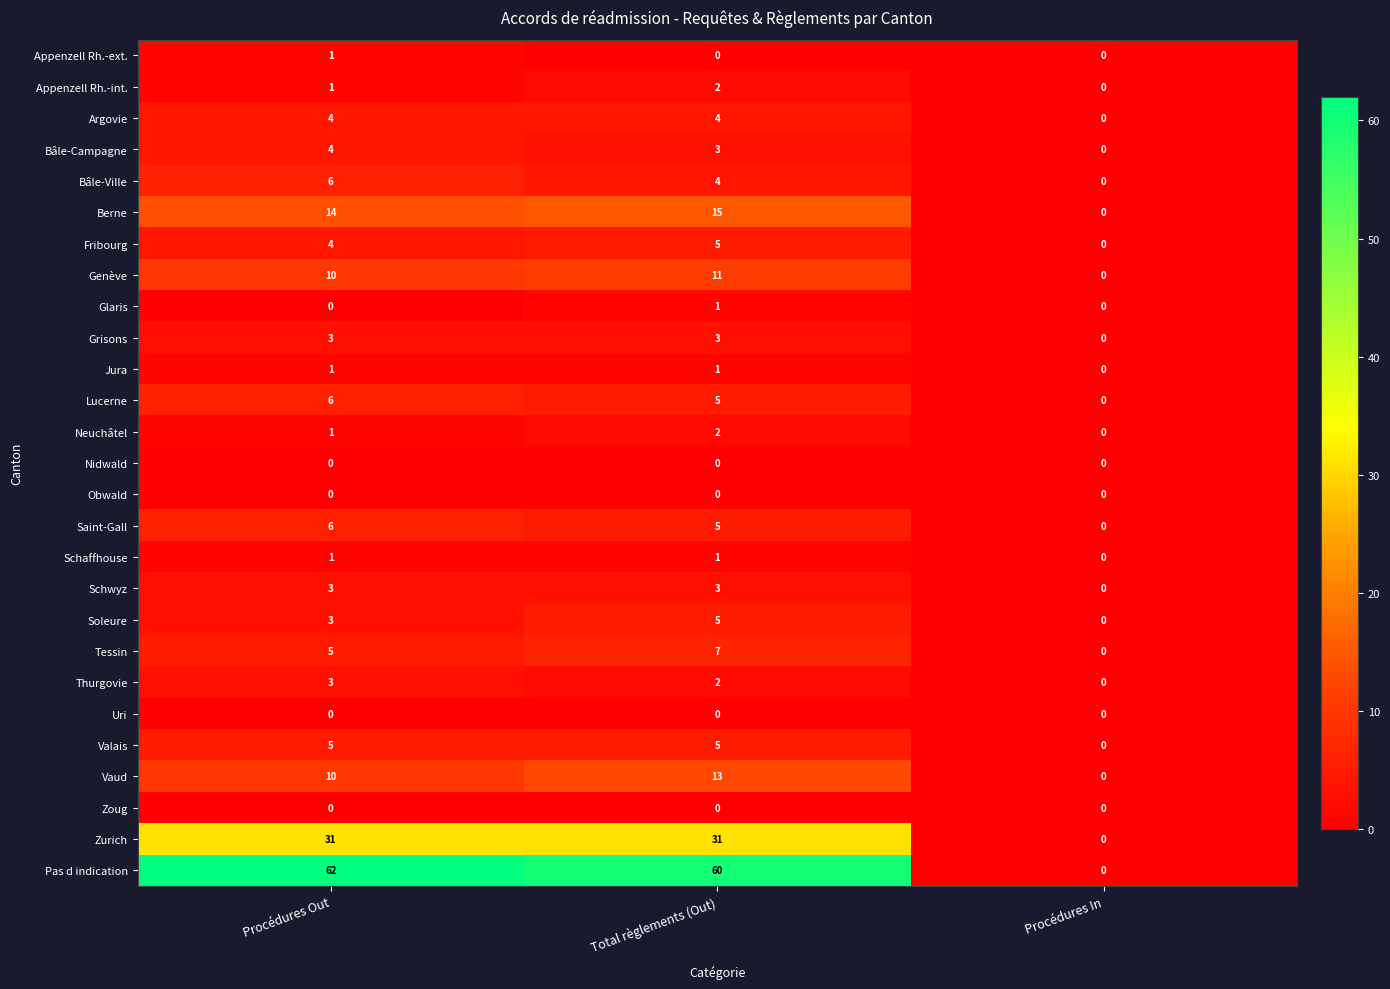

Where is Vaud nearest to the value 6?

Procédures Out